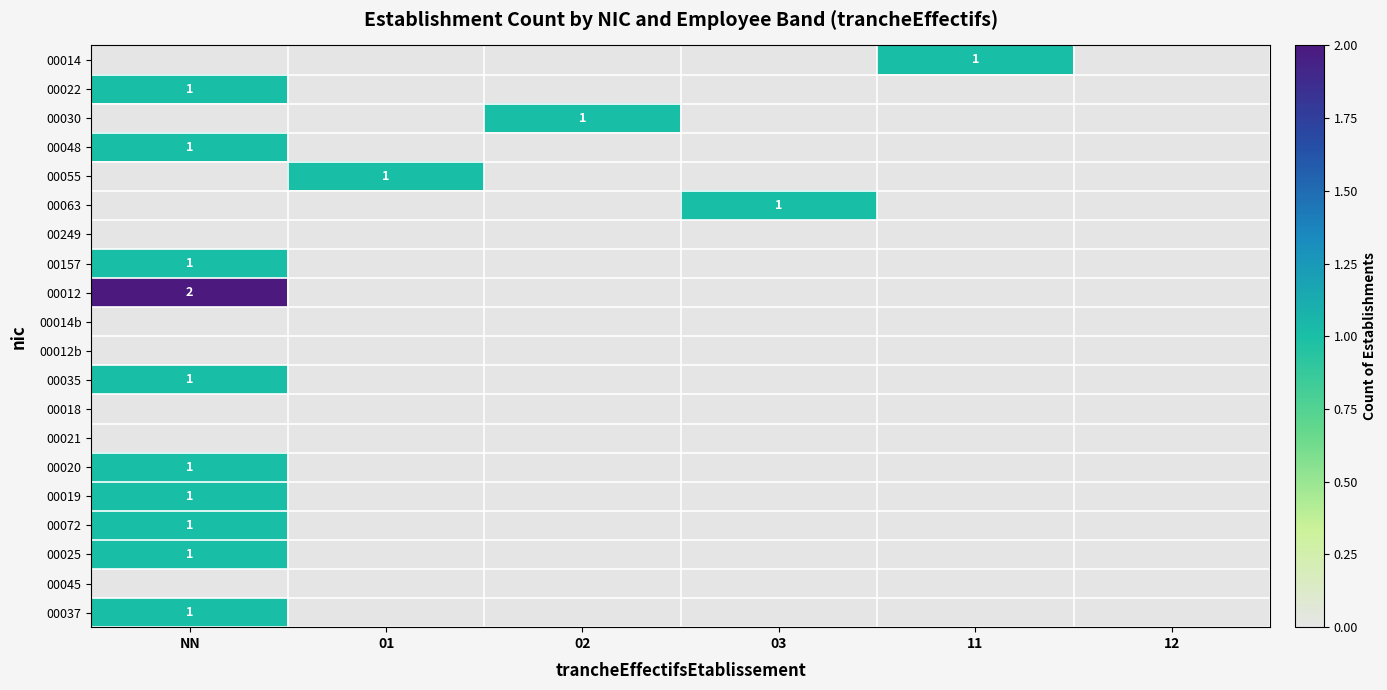

Which has a higher value, 02 or 12?

02